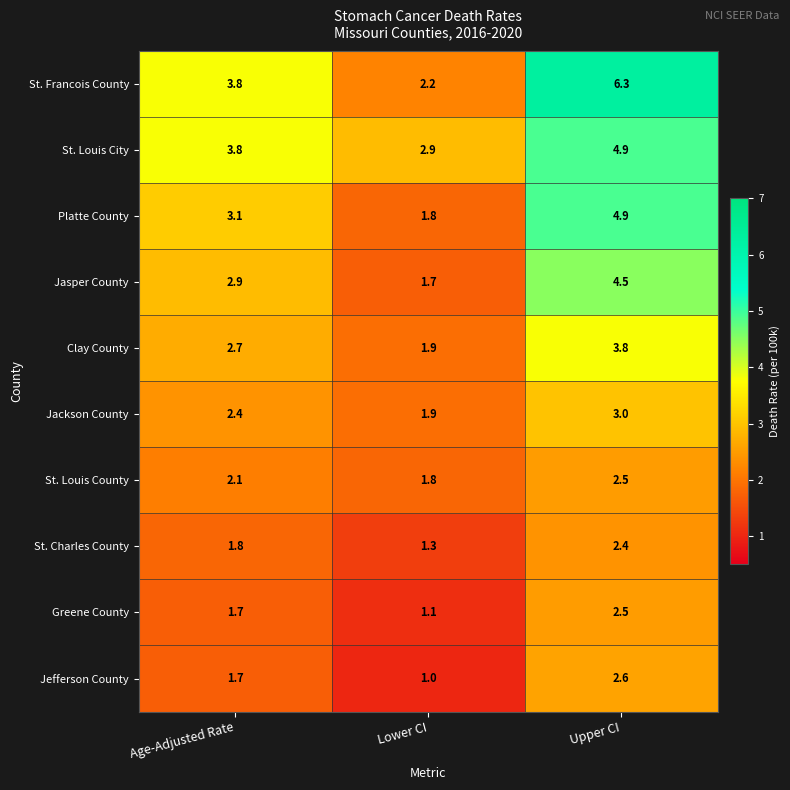

True or false: Jefferson County has a value of 1.7 at Age-Adjusted Rate.

True